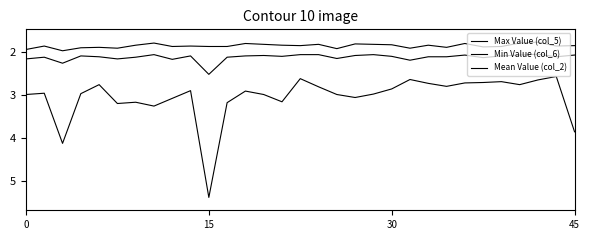

Reading left to right, extract all data points from this chart.

Max Value (col_5): 3.0	3.0	4.1	3.0	2.8	3.2	3.2	3.2	3.1	2.9	5.4	3.2	2.9	3.0	3.1	2.6	2.8	3.0	3.0	3.0	2.9	2.6	2.7	2.8	2.7	2.7	2.7	2.8	2.6	2.6	3.9
Min Value (col_6): 1.9	1.9	2.0	1.9	1.9	1.9	1.8	1.8	1.9	1.9	1.9	1.9	1.8	1.8	1.8	1.8	1.8	1.9	1.8	1.8	1.8	1.9	1.8	1.9	1.8	1.9	1.9	1.8	1.8	1.9	1.8
Mean Value (col_2): 2.1	2.1	2.2	2.1	2.1	2.1	2.1	2.0	2.2	2.1	2.5	2.1	2.1	2.1	2.1	2.0	2.0	2.1	2.1	2.0	2.1	2.2	2.1	2.1	2.1	2.1	2.1	2.1	2.0	2.1	2.1